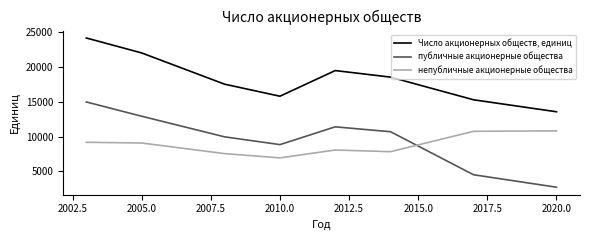

Which series has the largest total across all categories?

Число акционерных обществ, единиц